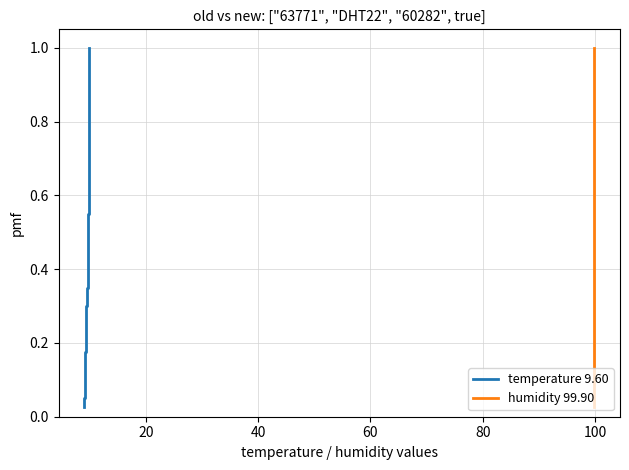

At how many categories does at least one series exceed 0?

40